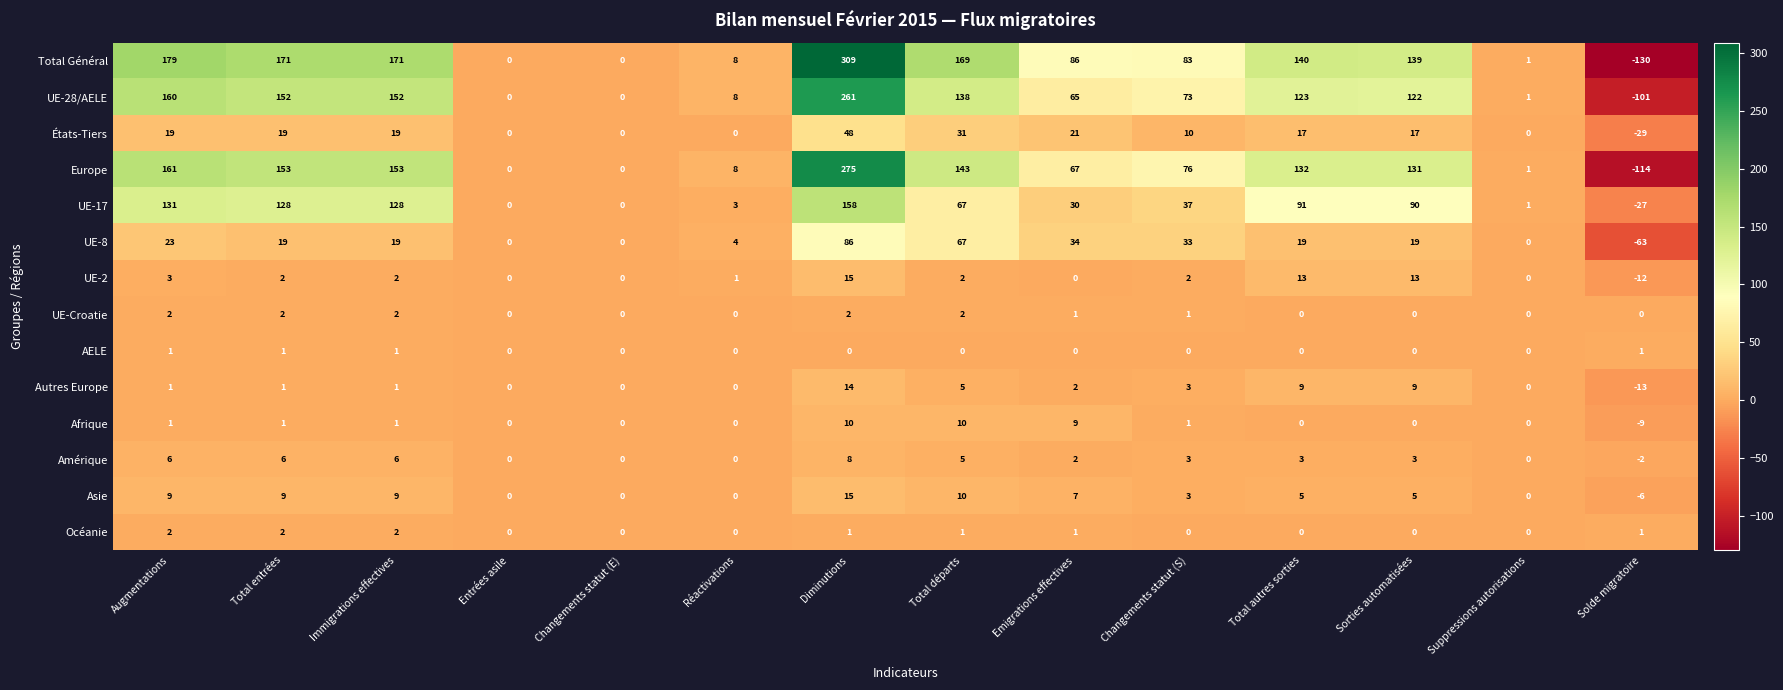

What is the approximate value of Total Général at Total autres sorties?

140